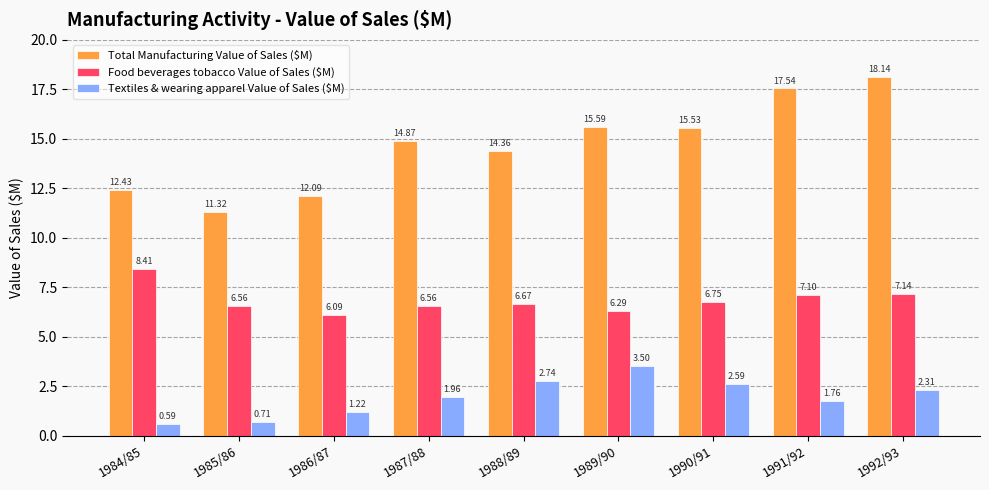

At which label does Textiles & wearing apparel Value of Sales ($M) reach its peak?

1989/90